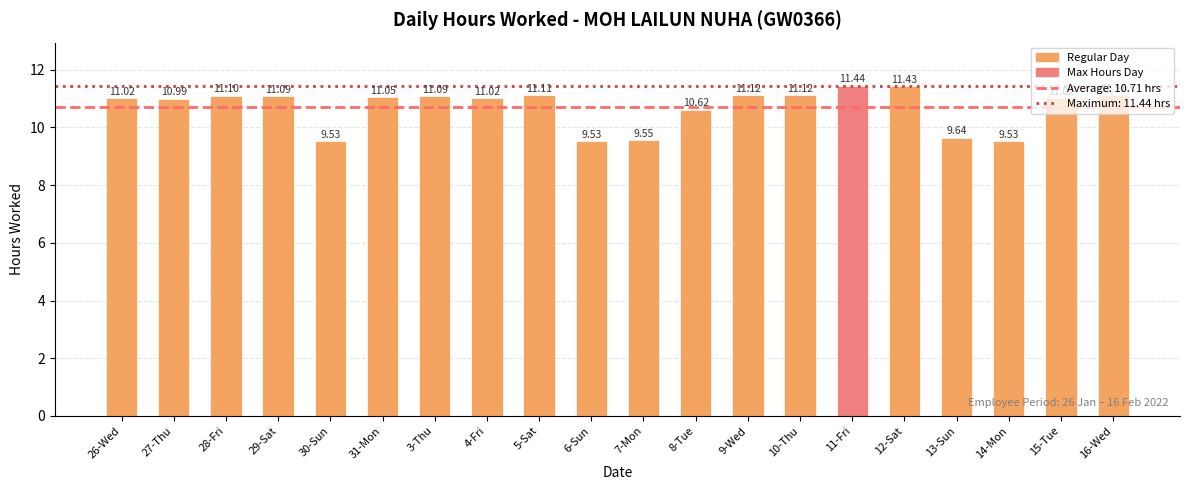

What is the difference between the maximum and second lowest values?

1.9